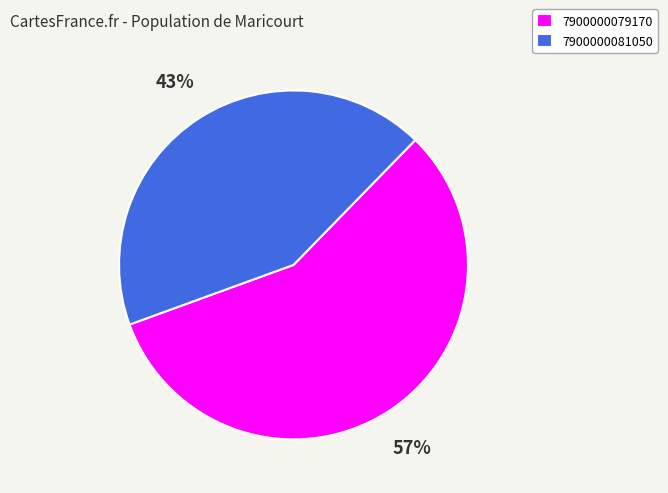

To the nearest percent, what is the combined percentage of 7900000079170 and 7900000081050?

100%